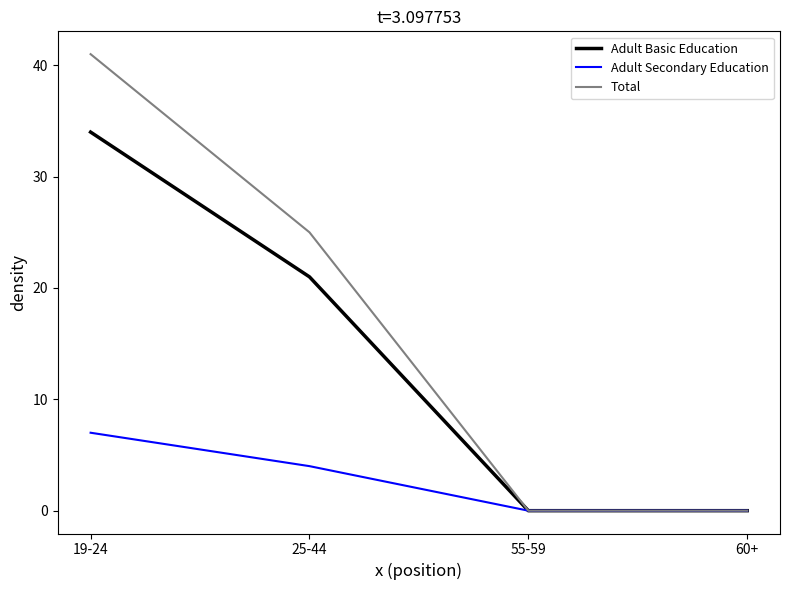

What are all the series names shown in the legend?

Adult Basic Education, Adult Secondary Education, Total